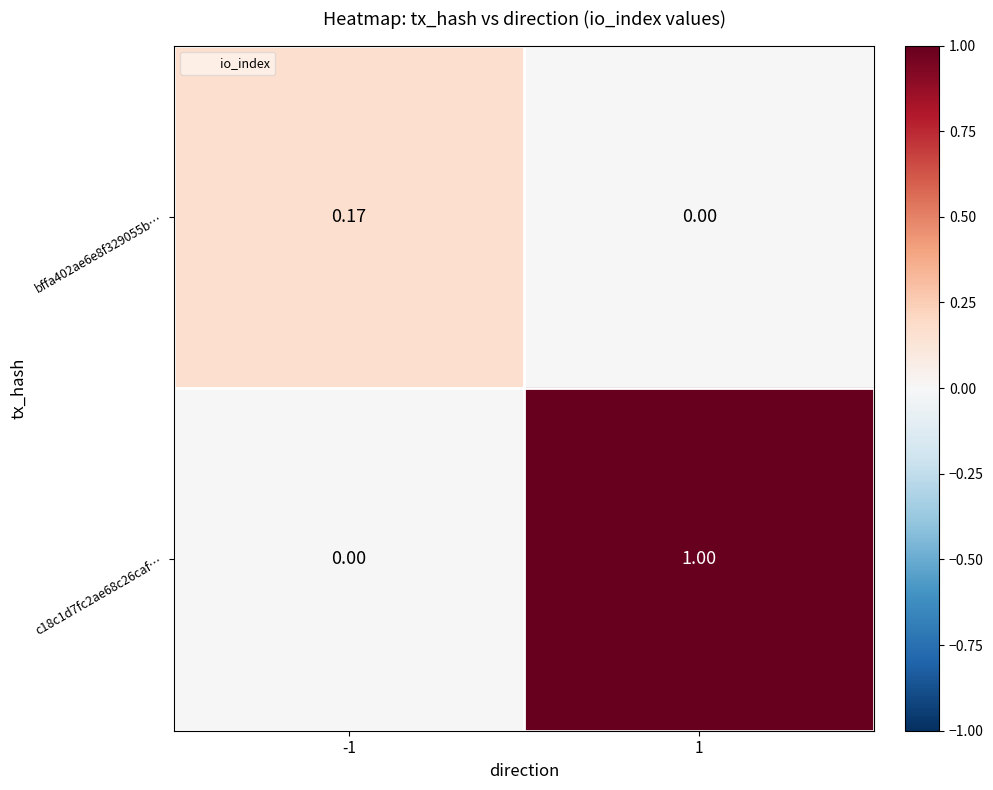

Is the value of c18c1d7fc2ae68c26caf… at -1 greater than the value of bffa402ae6e8f329055b… at -1?

No